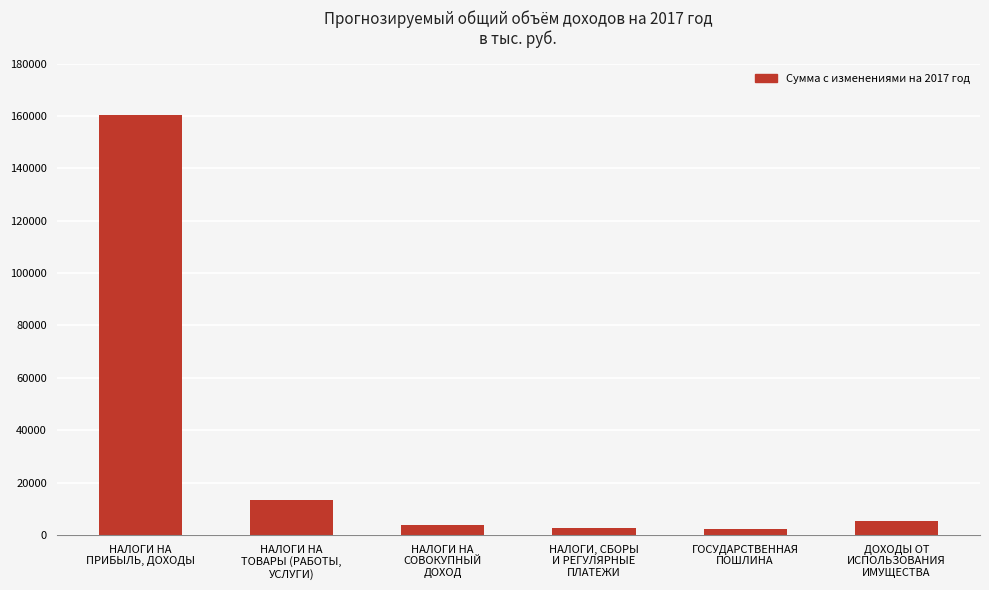

What is the maximum value shown in the chart?

160545